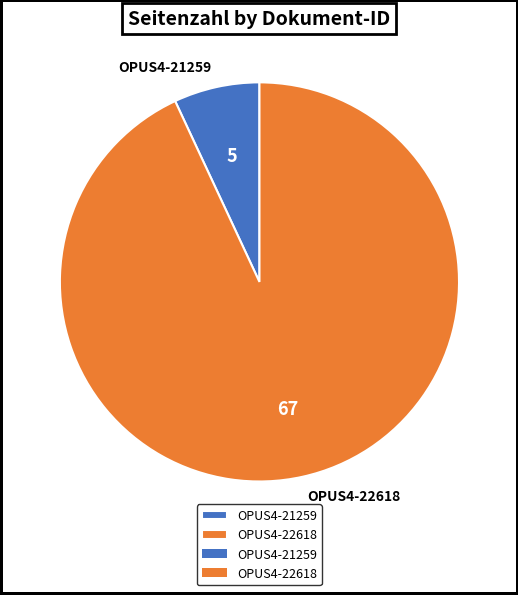

Rank the categories by value from lowest to highest.

OPUS4-21259, OPUS4-22618